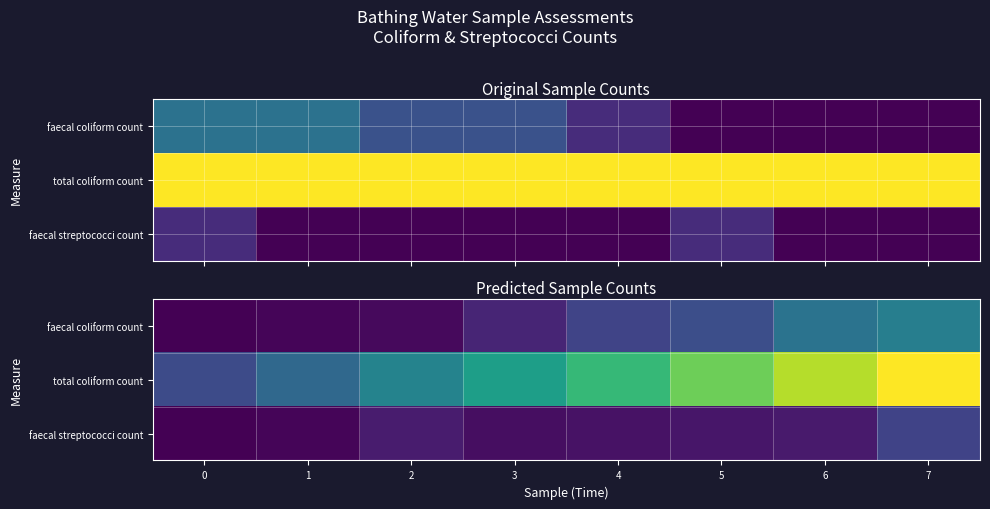

Which series has the widest spread of values?

total coliform count